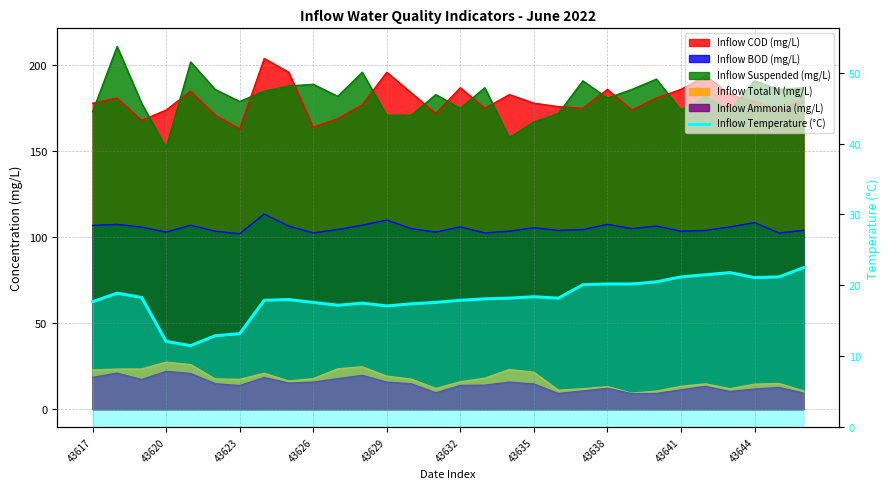

What position from the left is 19?

20